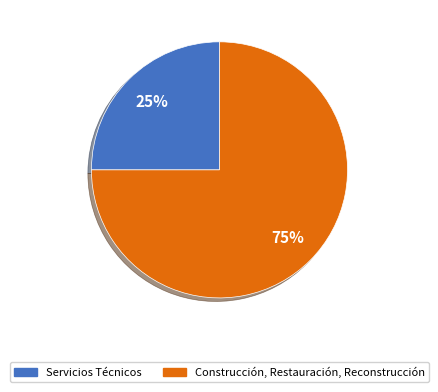

Is there any slice that represents more than half of the pie?

Yes